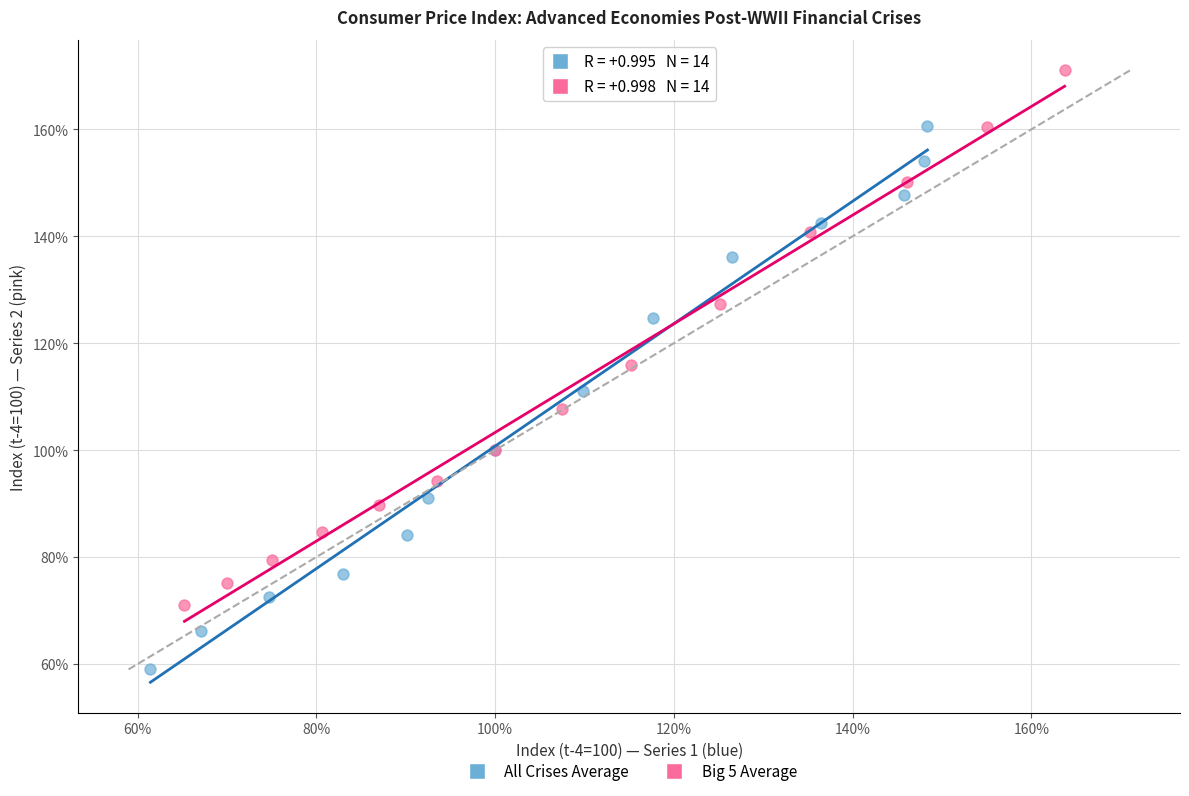

Which series contains the lowest Y value?

All Crises Average